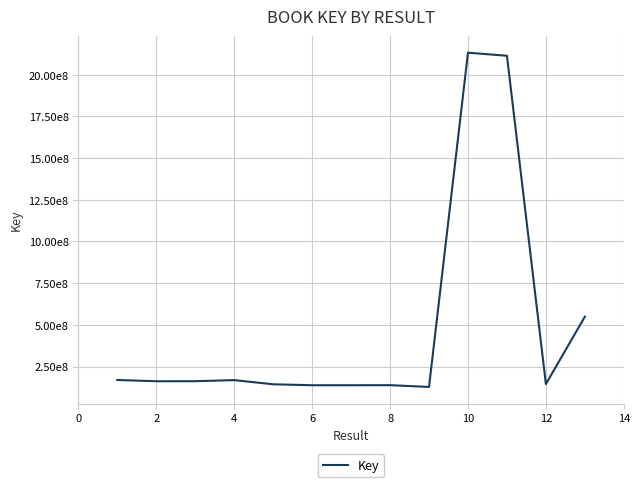

Does the chart have visible grid lines?

Yes